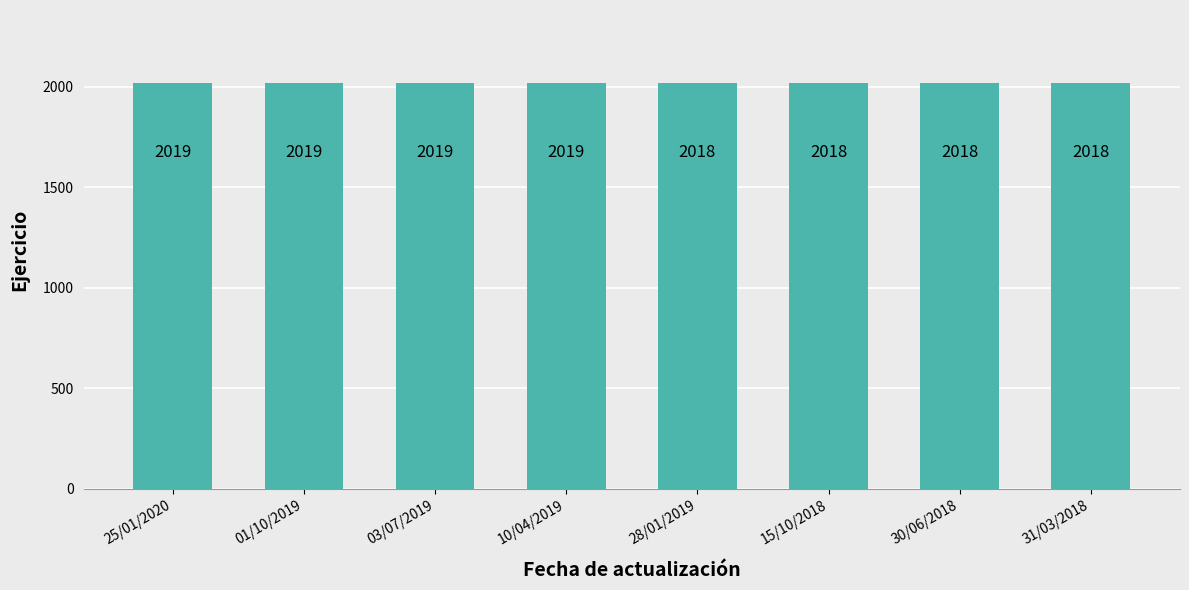

How many series are shown in this chart?

1